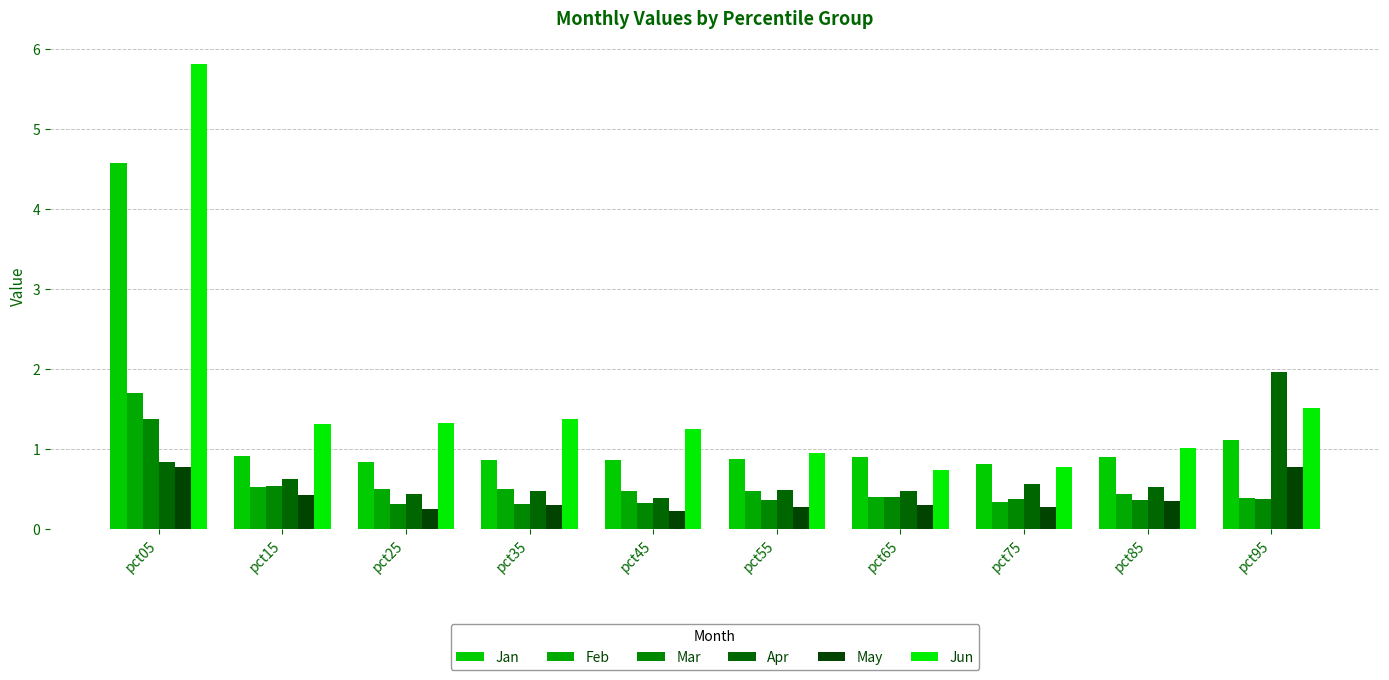

What is the difference between the Mar values at pct15 and pct75?

0.2